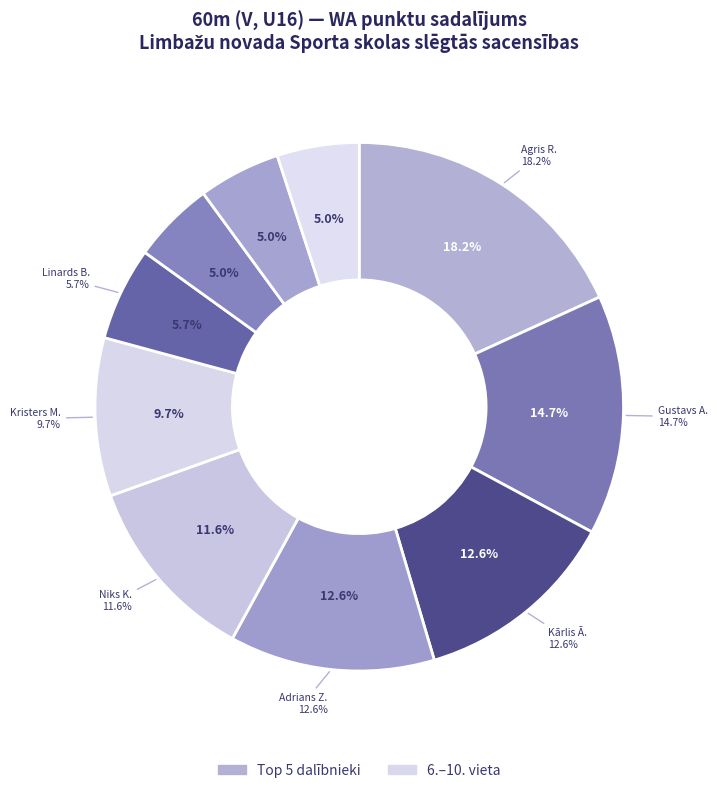

Which has a higher value, Noels Blūmiņš or Adrians Zviedris?

Adrians Zviedris